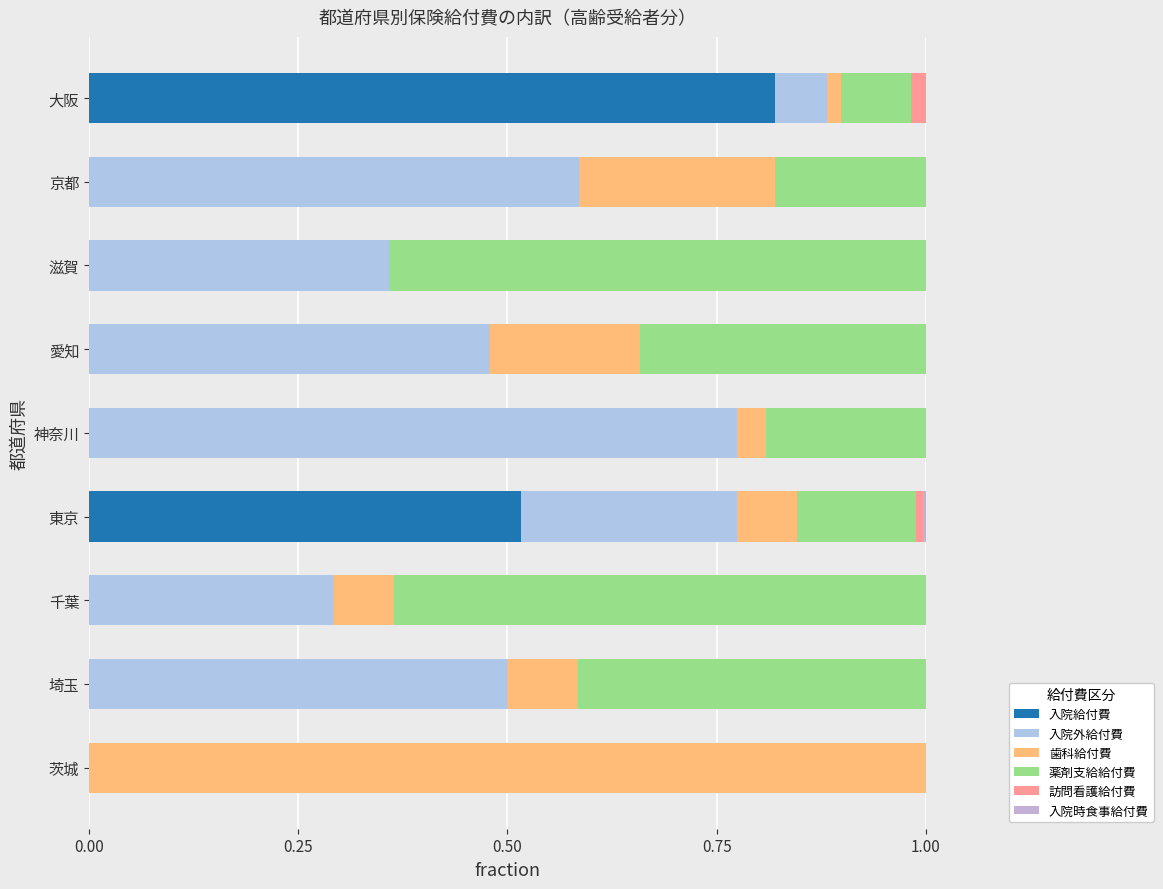

Reading left to right, what are all the values shown in this chart?

入院給付費: 0.0	0.0	0.0	0.5	0.0	0.0	0.0	0.0	0.8
入院外給付費: 0.0	0.5	0.3	0.3	0.8	0.5	0.4	0.6	0.1
歯科給付費: 1.0	0.1	0.1	0.1	0.0	0.2	0.0	0.2	0.0
薬剤支給給付費: 0.0	0.4	0.6	0.1	0.2	0.3	0.6	0.2	0.1
訪問看護給付費: 0.0	0.0	0.0	0.0	0.0	0.0	0.0	0.0	0.0
入院時食事給付費: 0.0	0.0	0.0	0.0	0.0	0.0	0.0	0.0	0.0